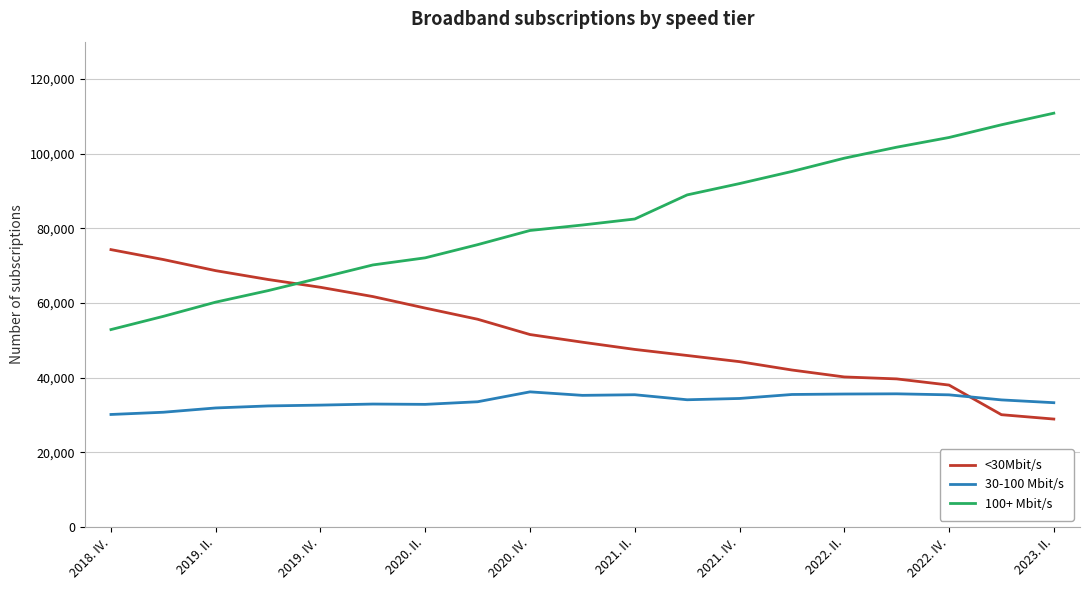

Which series has the largest total across all categories?

100+ Mbit/s